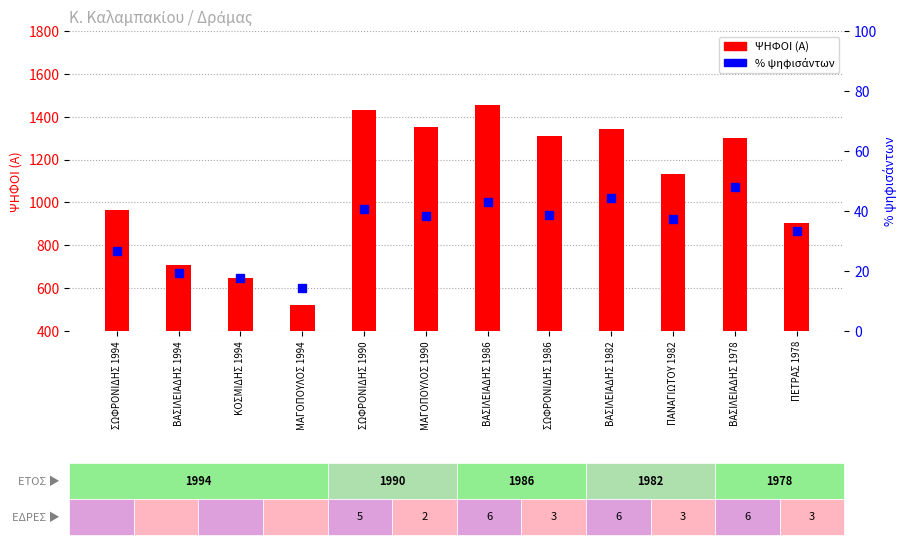

What position from the right is ΠΕΤΡΑΣ 1978?

1